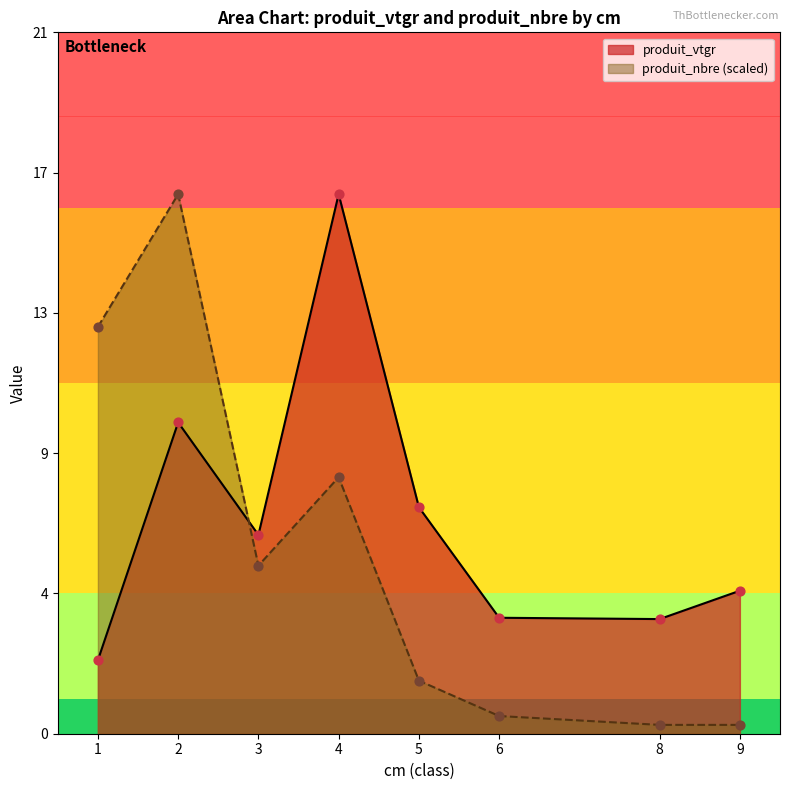

What are all the series names shown in the legend?

produit_vtgr, produit_nbre (scaled)